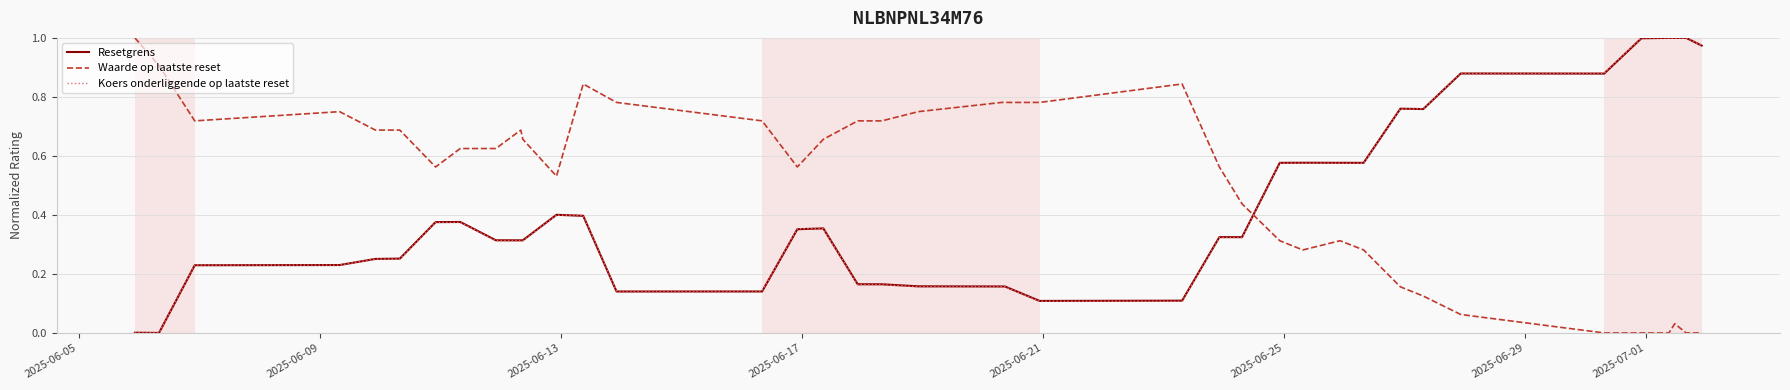

Which series has the largest total across all categories?

Waarde op laatste reset